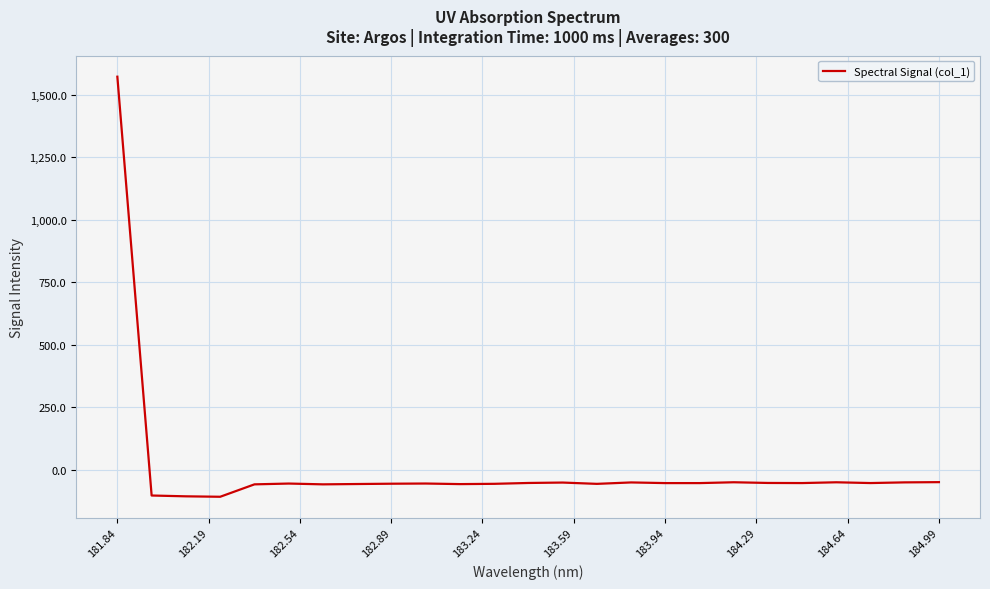

What is the minimum value shown in the chart?

-108.8